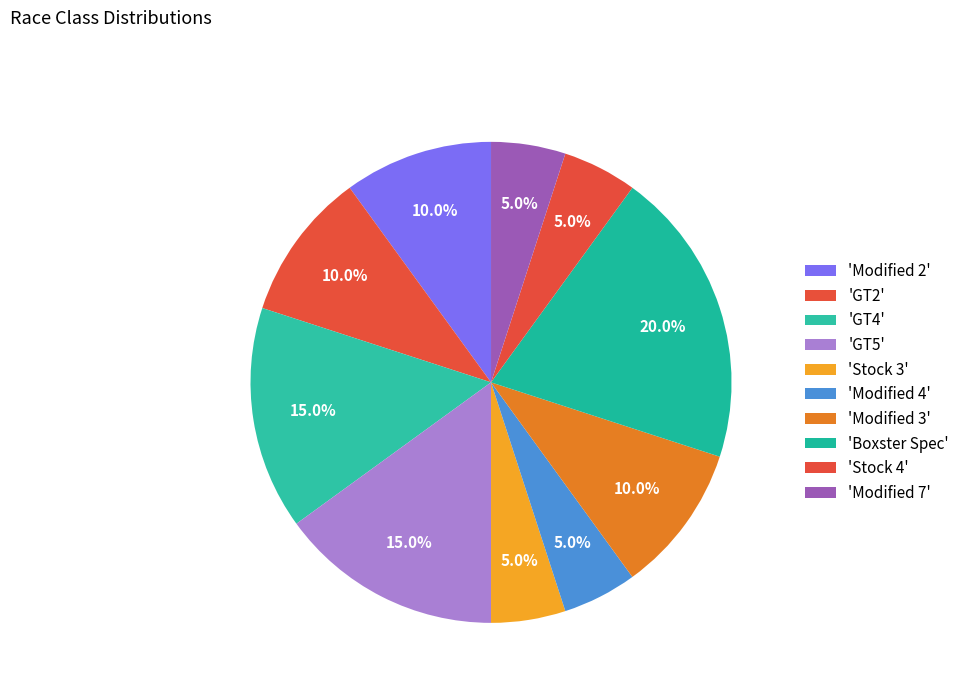

What is the largest slice in the pie chart?

Boxster Spec